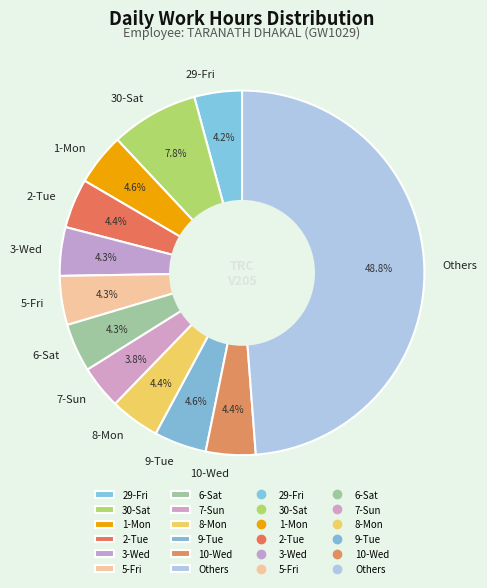

Approximately how many times larger is the value at 6-Sat compared to 30-Sat?

0.6